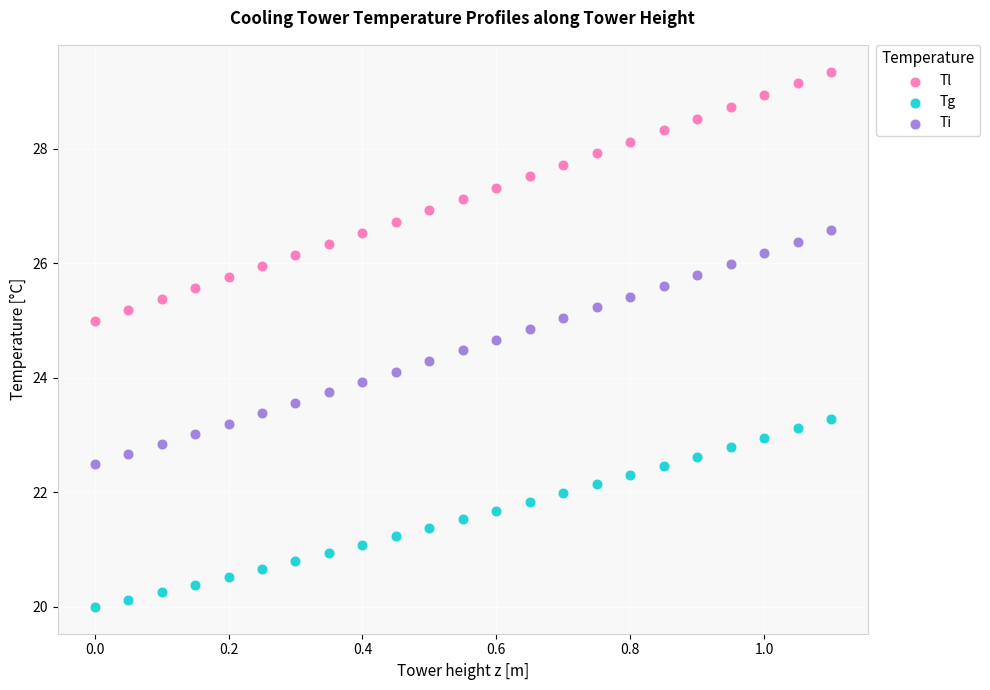

Across all data points, what is the range of X values (max minus min)?

1.1